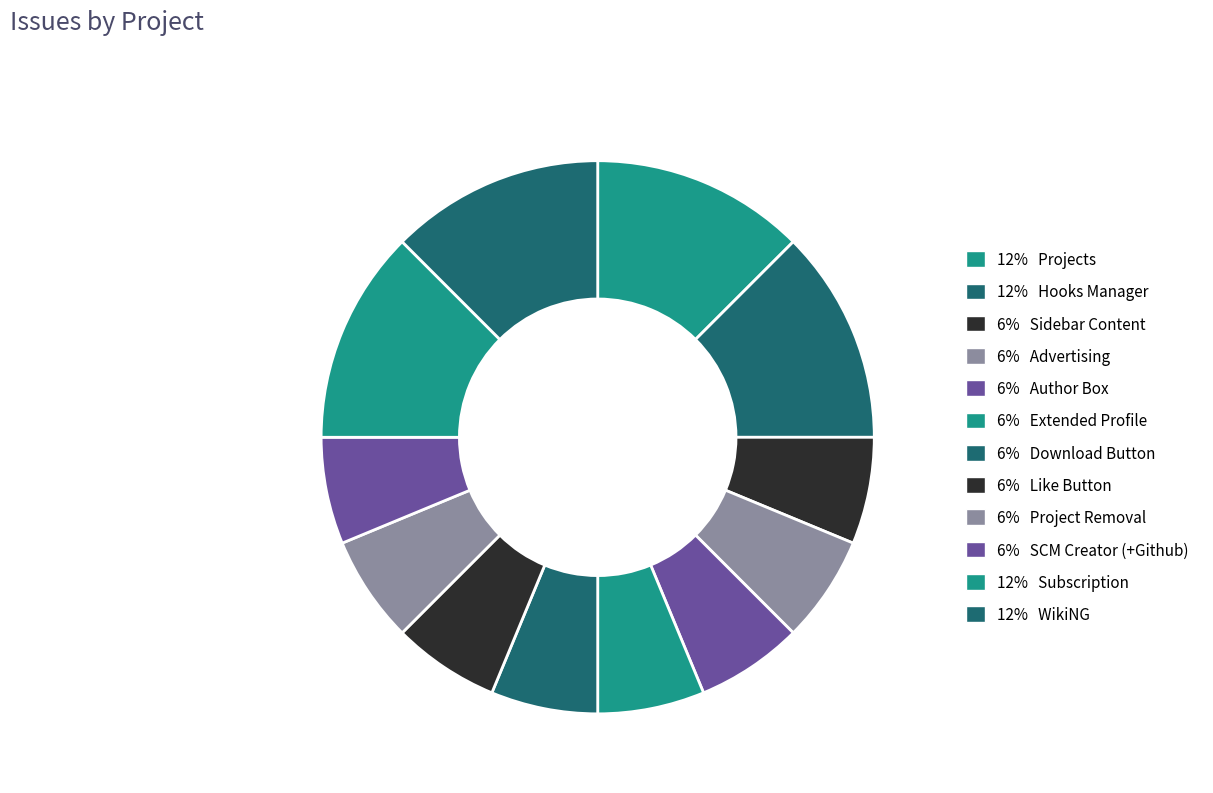

Count the number of slices in the pie.

12